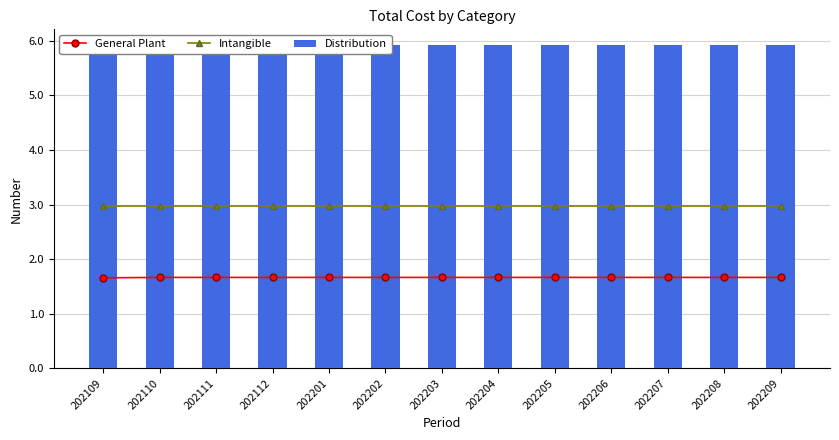

At how many categories does at least one series exceed 4?

13